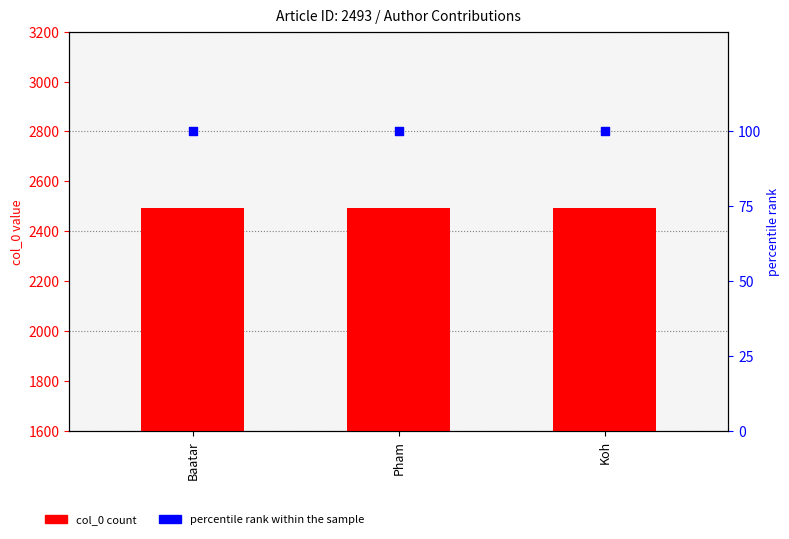

Which series reaches the minimum Y coordinate?

percentile rank within the sample